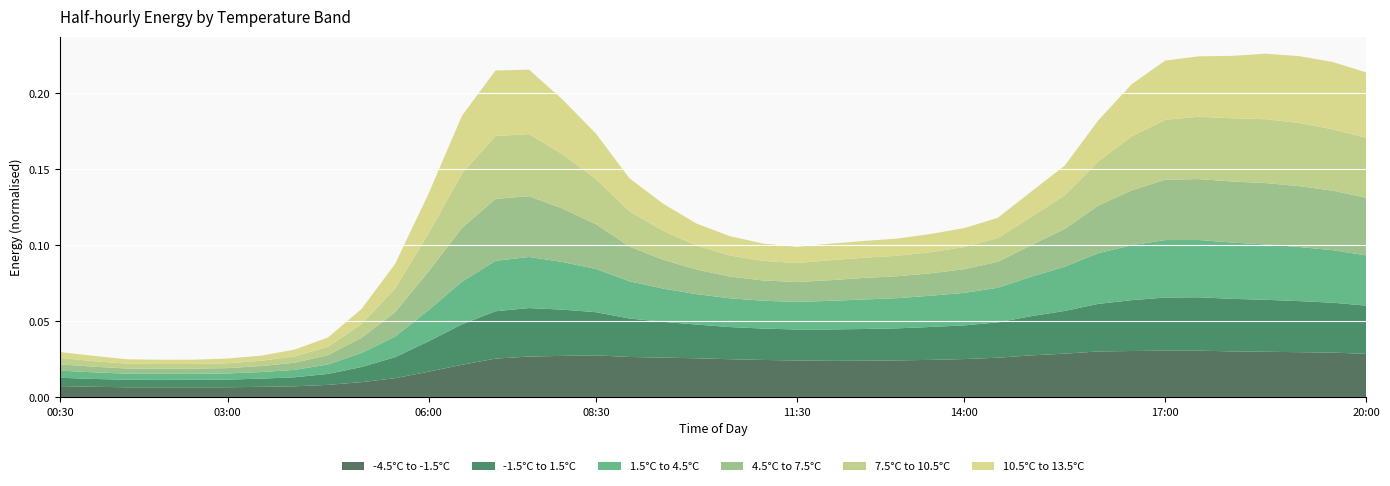

What are all the series names shown in the legend?

-4.5°C to -1.5°C, -1.5°C to 1.5°C, 1.5°C to 4.5°C, 4.5°C to 7.5°C, 7.5°C to 10.5°C, 10.5°C to 13.5°C